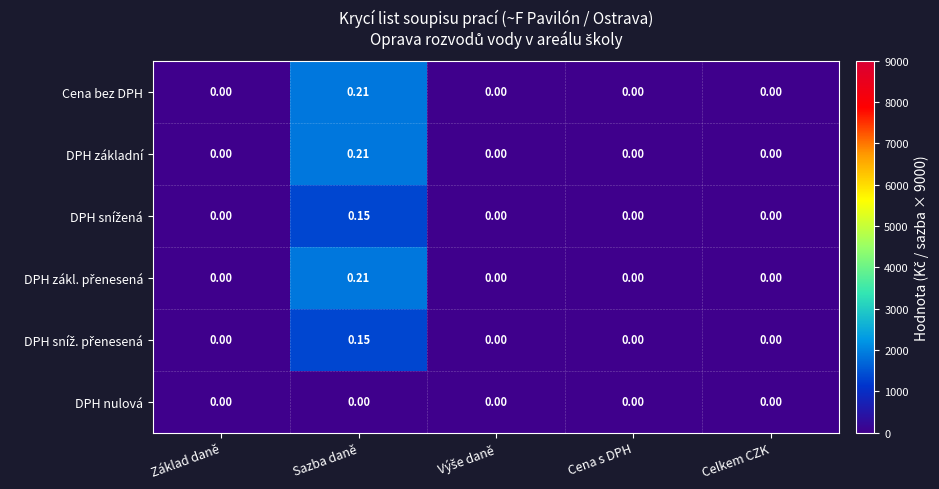

Which label corresponds to the largest value in the chart?

Sazba daně